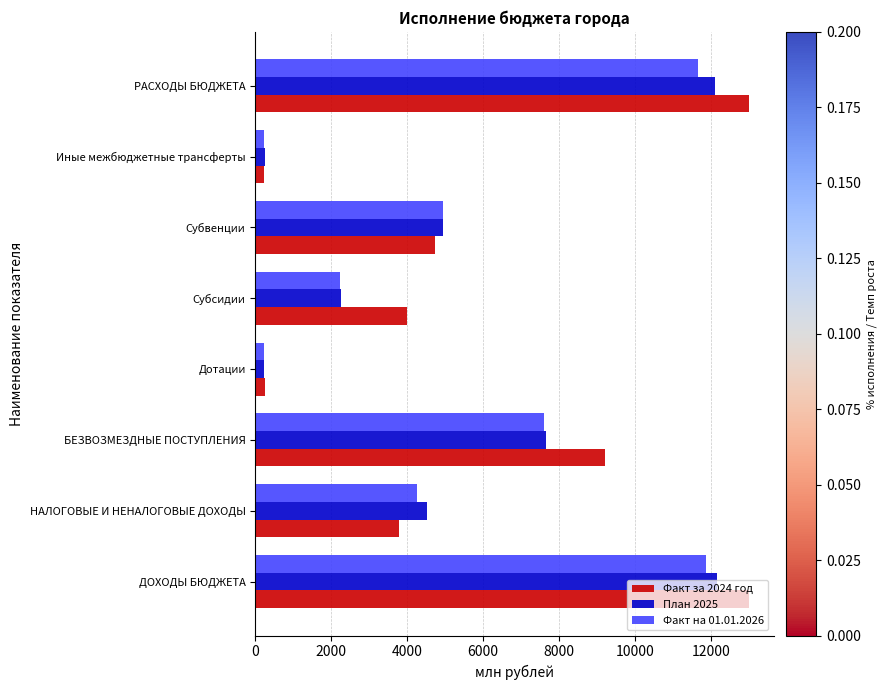

At which label is План 2025 closest to 6194?

Субвенции